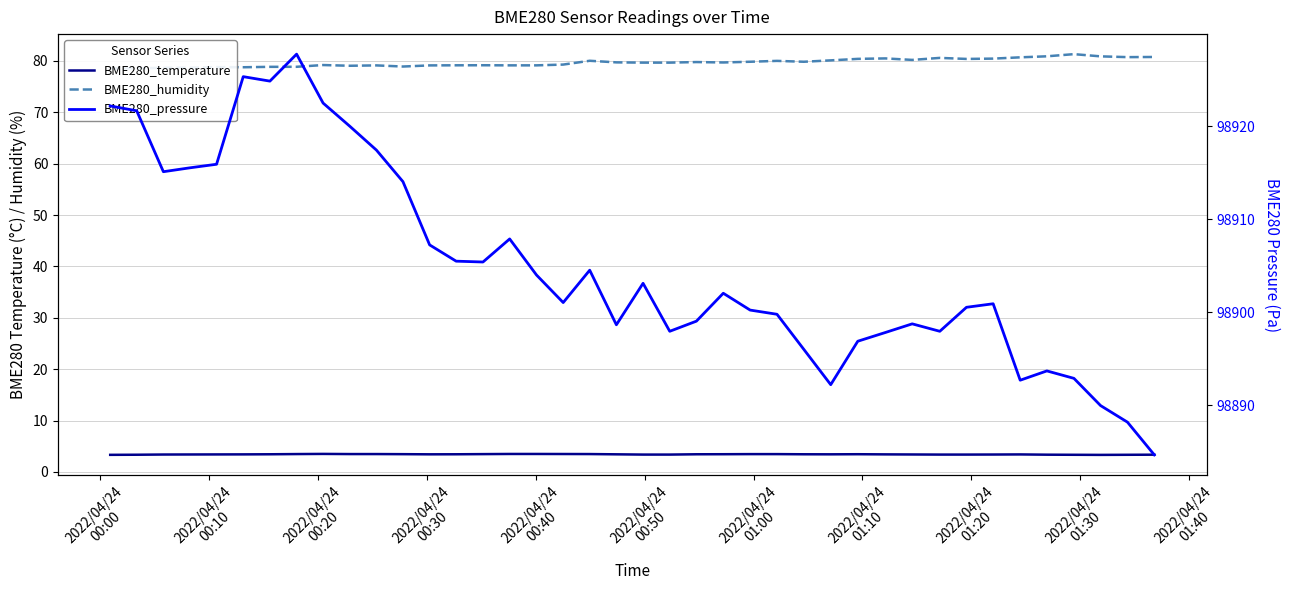

At how many categories does at least one series exceed 23914?

40